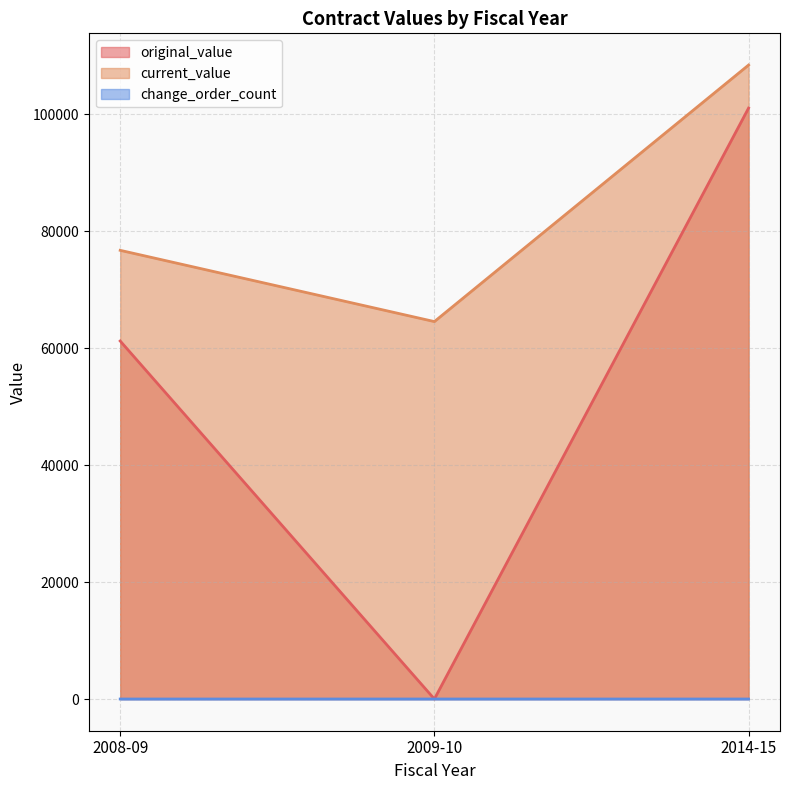

Where is change_order_count nearest to the value 2?

2008-09